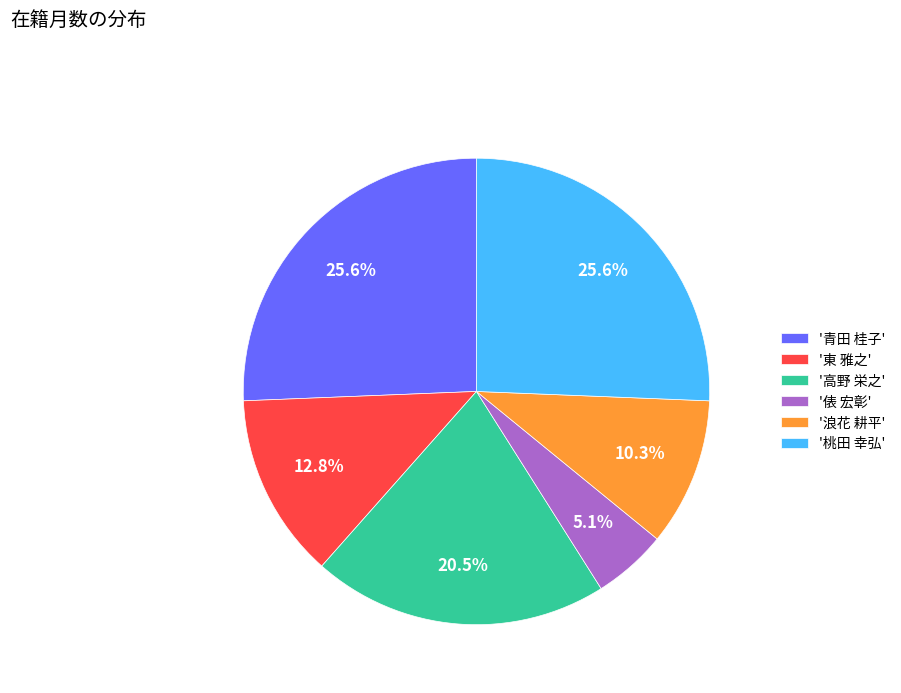

How many segments does this pie chart have?

6